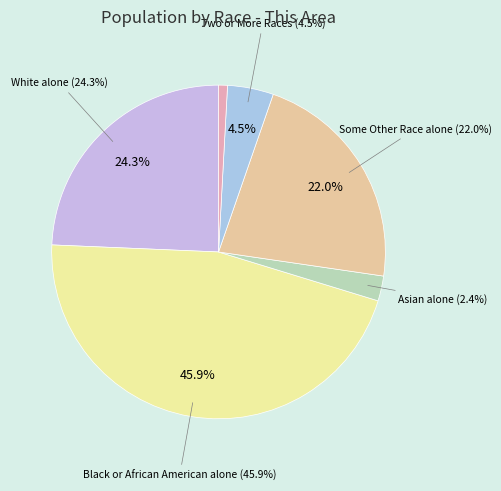

To the nearest percent, what is the difference between the largest and smallest slice percentages?

45%